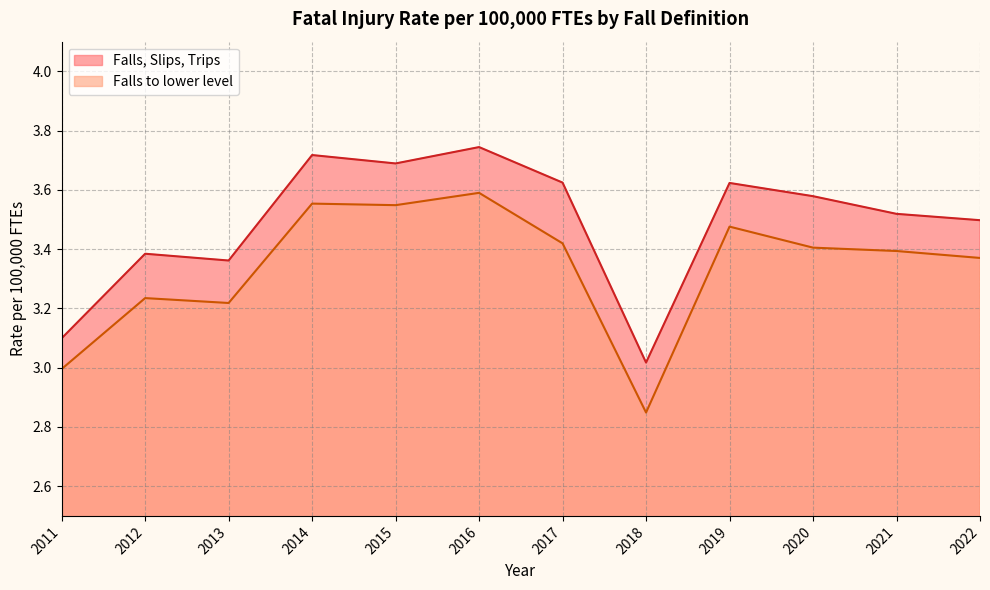

Does the chart display data point markers on the line(s)?

No